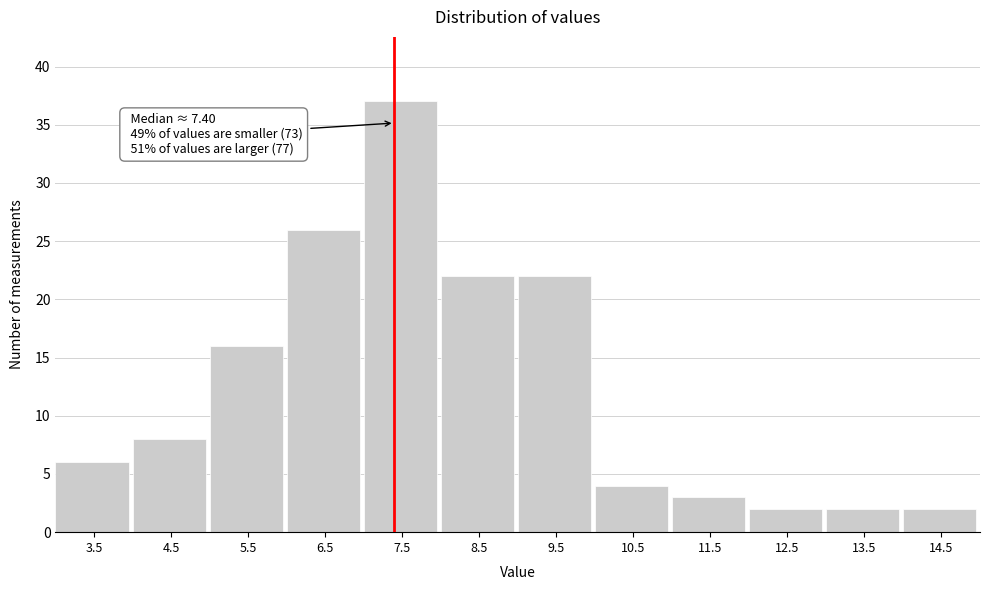

Over which range of the x-axis is the bar tallest?

7 to 8